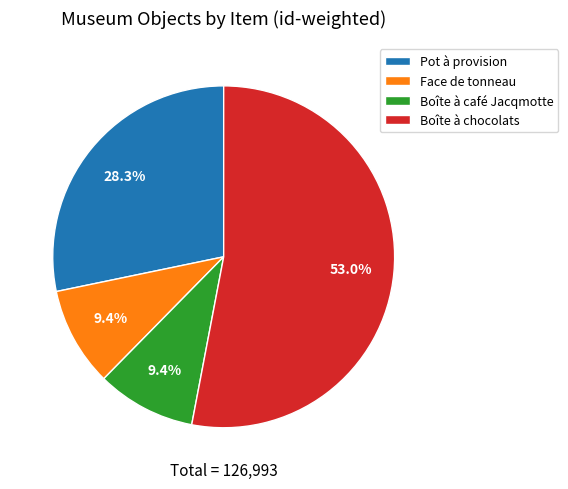

Is Face de tonneau the majority of the pie?

No